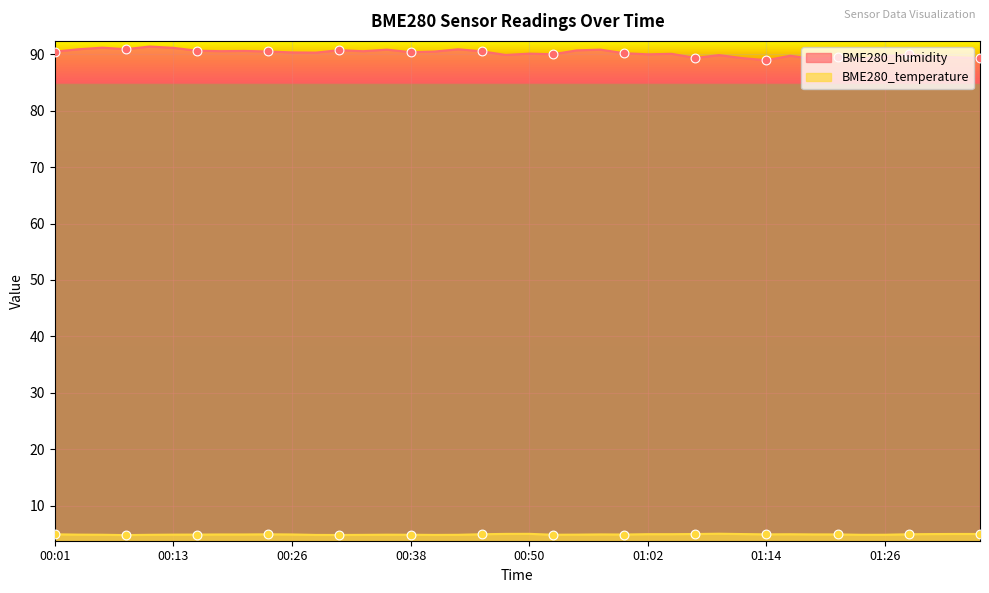

What are all the series names shown in the legend?

BME280_humidity, BME280_temperature